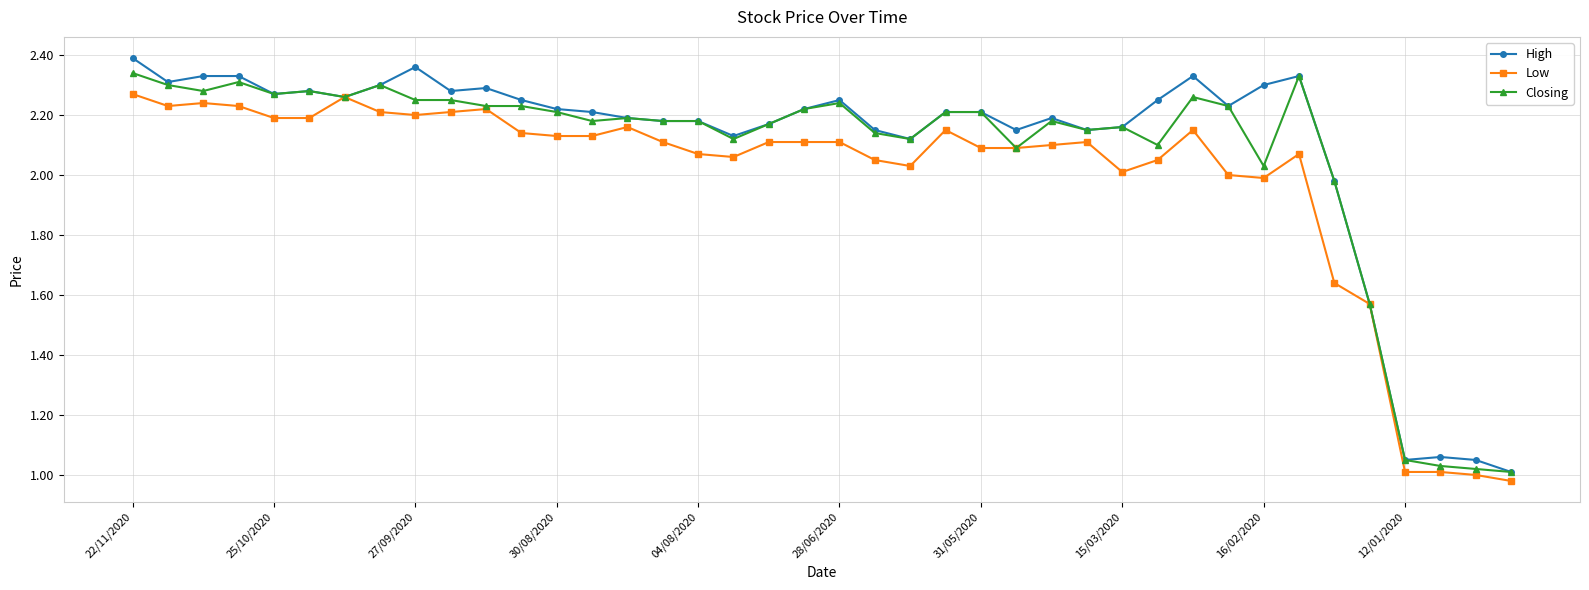

How many values in the Closing series exceed 2?

34